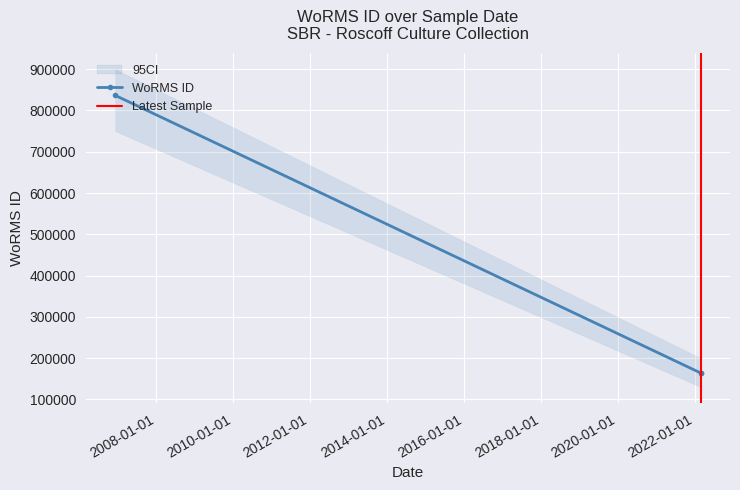

What is the sum of the values at 2022-02-27 and 2006-12-11?

1000535